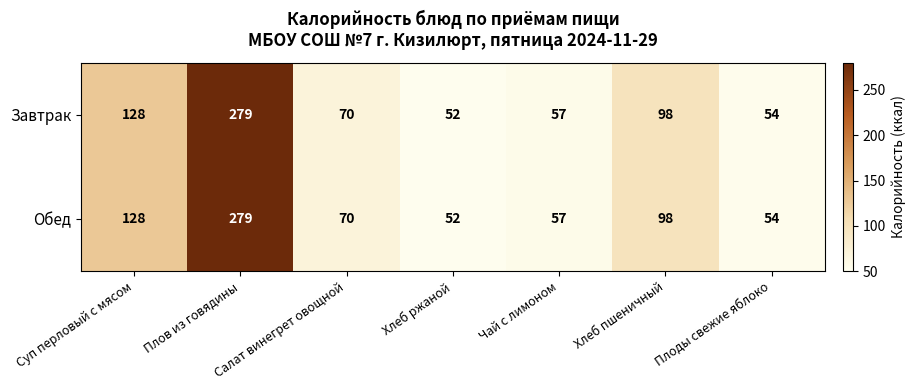

What is the difference between the Обед values at Плоды свежие яблоко and Суп перловый с мясом?

74